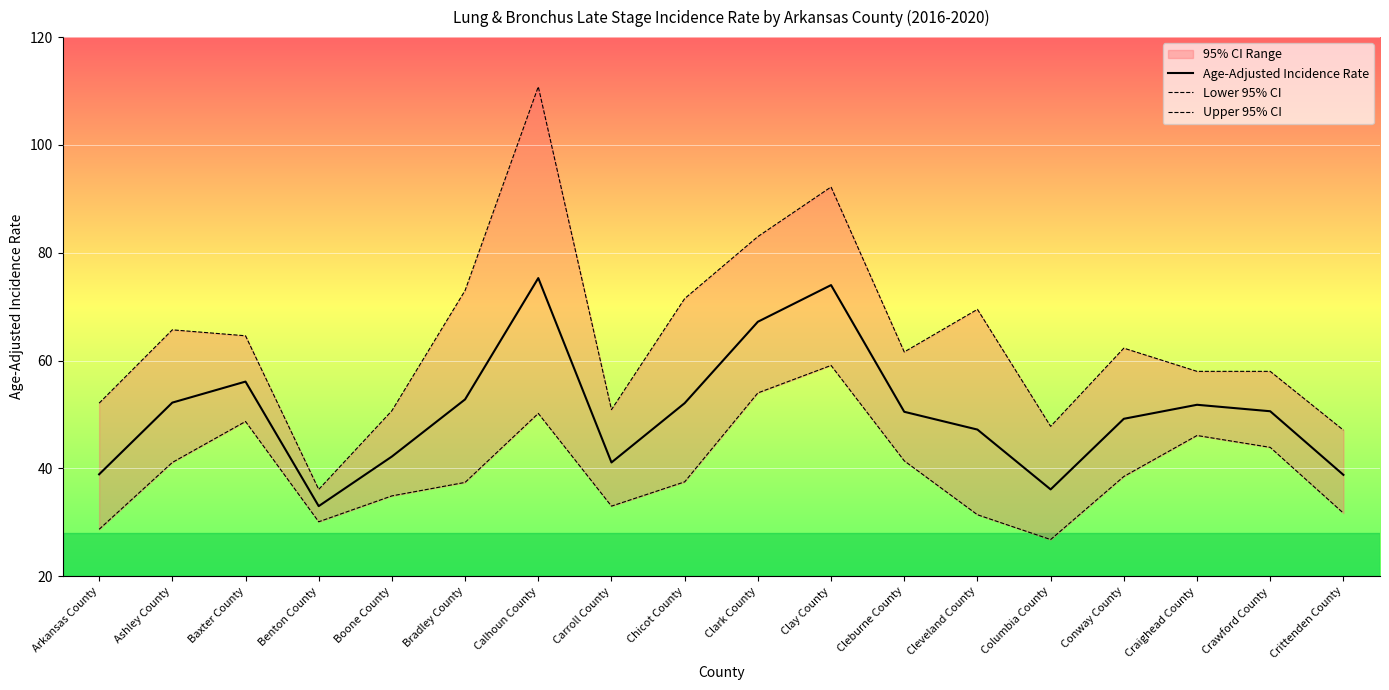

What position from the left is Conway County?

15